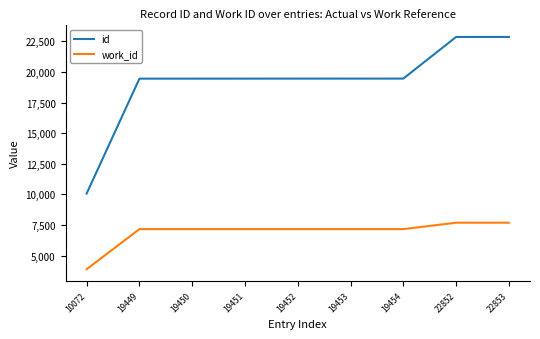

What is the minimum value shown in the chart?

3894